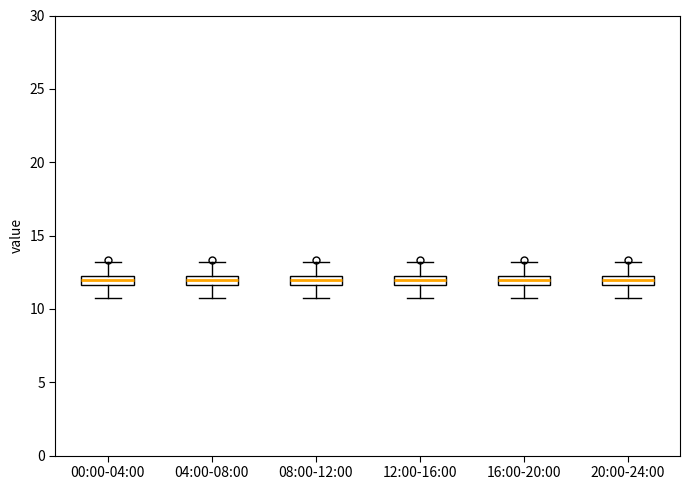

Where does the upper whisker of the box for 16:00-20:00 end on the y-axis? The values are not printed on the chart, so give them approximately, as read against the axis.

13.0